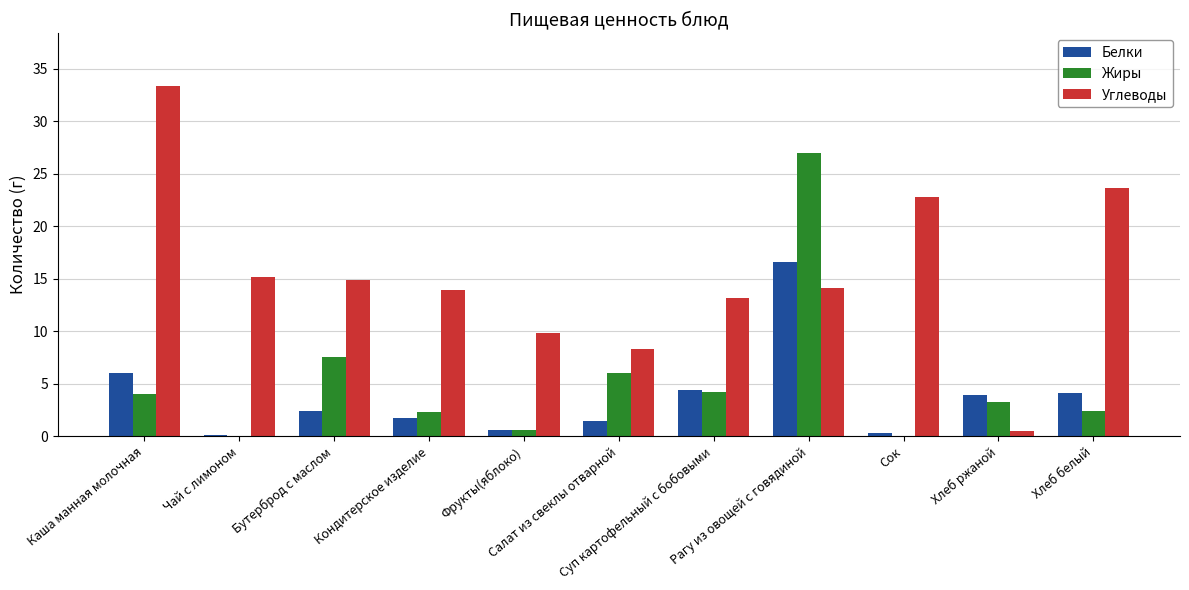

How many values in the Жиры series exceed 3?

6